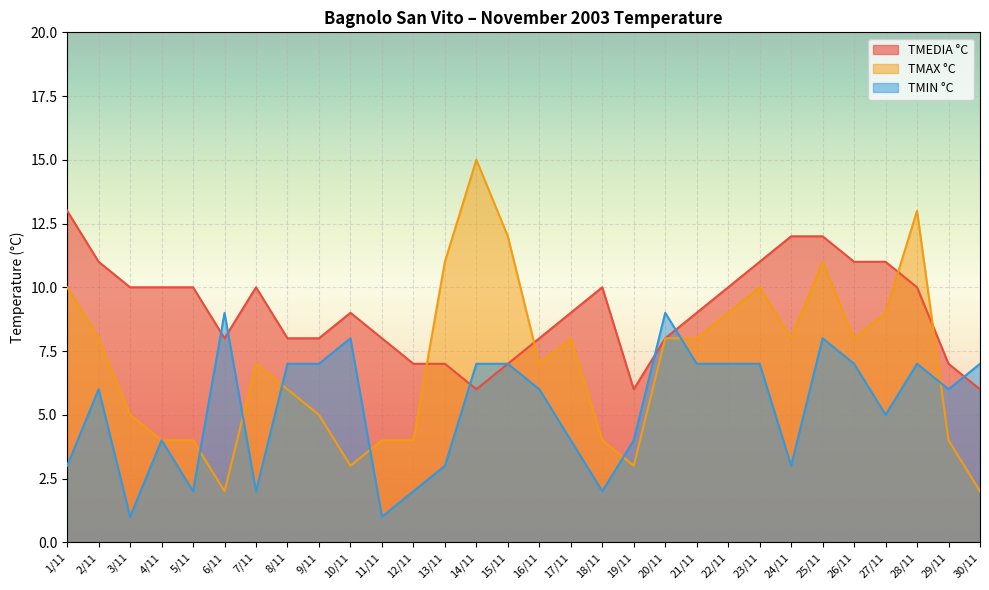

Rank the series at 23/11 from lowest to highest value.

TMIN °C, TMAX °C, TMEDIA °C